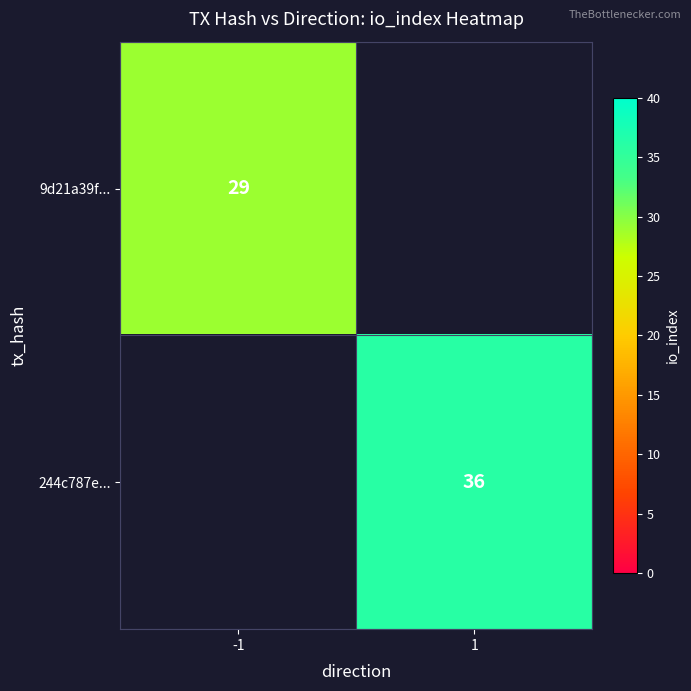

The 244c787e... series shows 36 at 1. True or false?

True